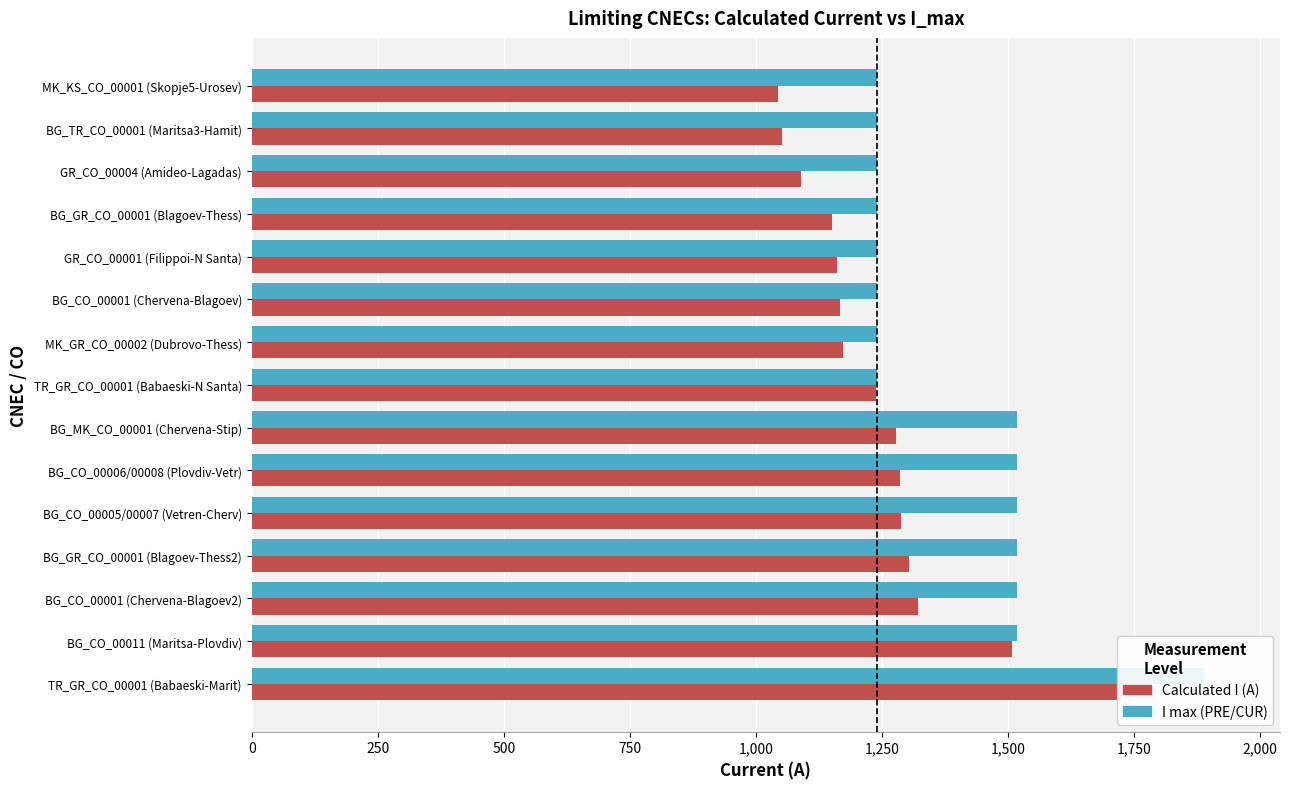

What is the smallest value displayed?

1044